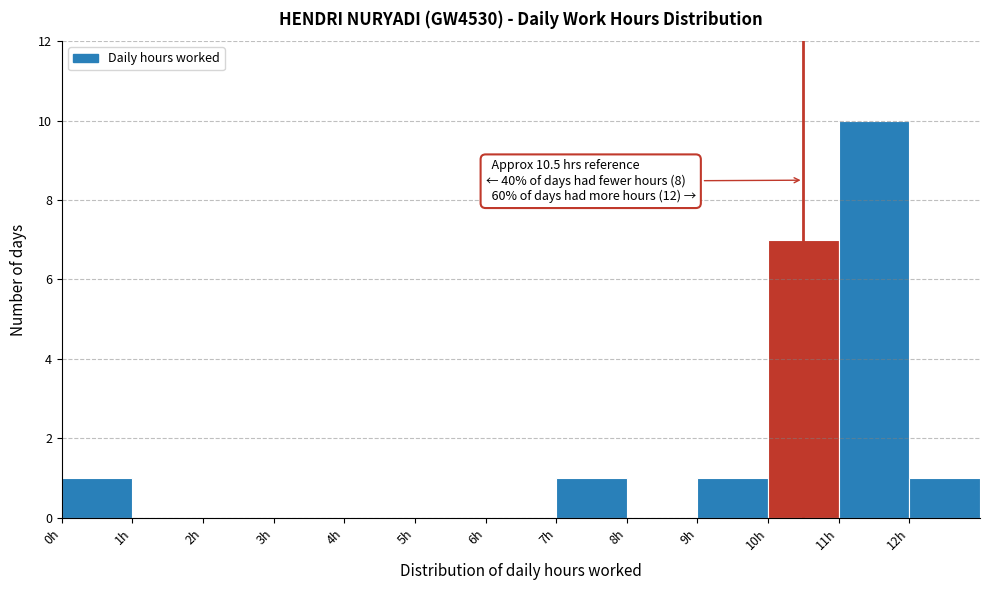

Over which range of the x-axis is the bar tallest?

11 to 12